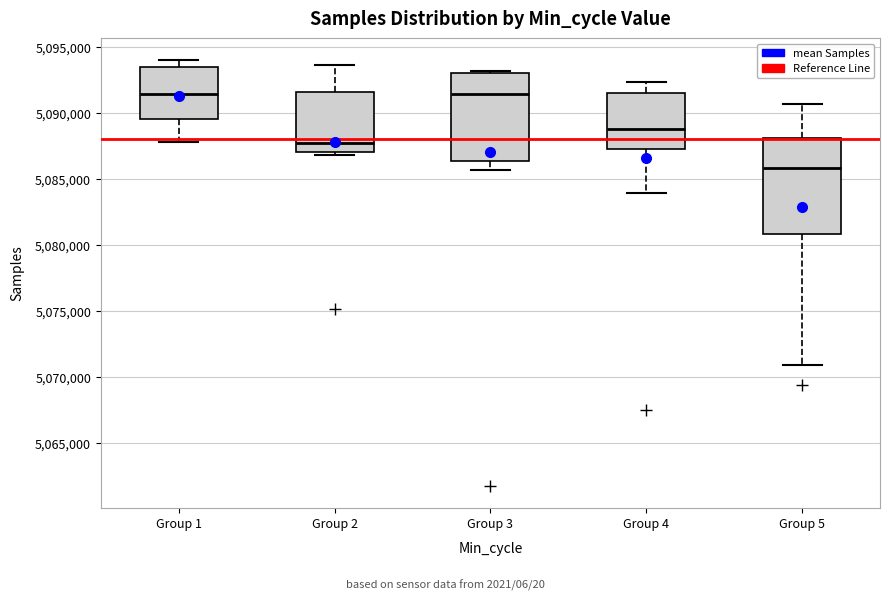

Reading left to right, read every box against the y-axis: the position of its median line, the range the box covers, and the ends of its whiskers. The values are not printed on the chart, so give them approximately, as read against the axis.

Group 1: median 5091500, box 5089500 to 5093500, whiskers 5088000 to 5094000
Group 2: median 5087500, box 5087000 to 5091500, whiskers 5087000 (just below the box's lower edge) to 5093500
Group 3: median 5091500, box 5086500 to 5093000, whiskers 5085500 to 5093000 (just above the box's upper edge)
Group 4: median 5089000, box 5087000 to 5091500, whiskers 5084000 to 5092500
Group 5: median 5086000, box 5081000 to 5088000, whiskers 5071000 to 5090500